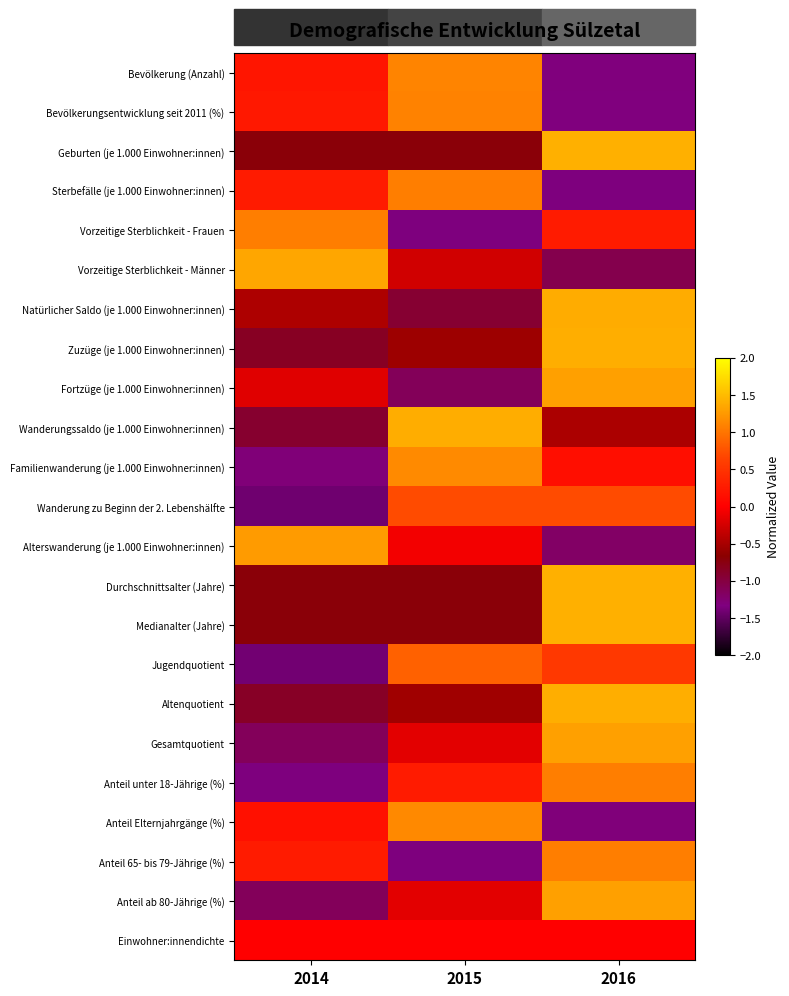

What is the smallest value displayed?

-1.4